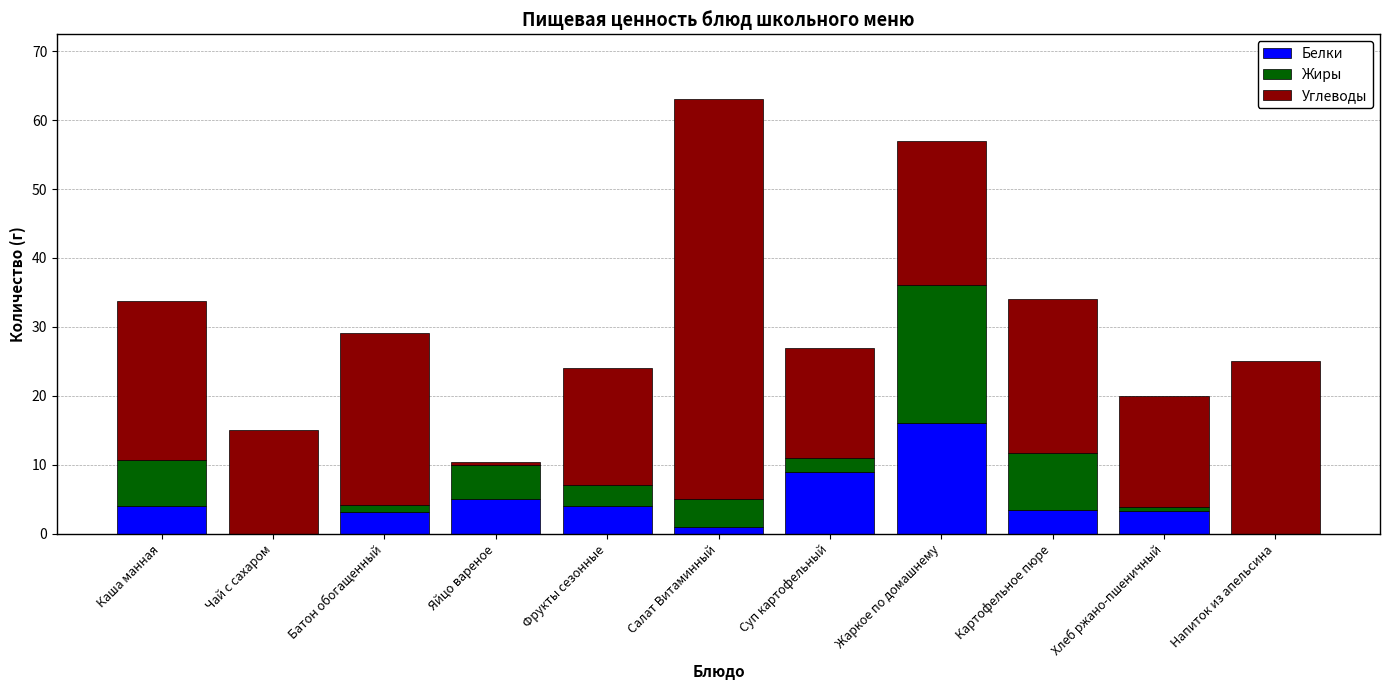

At which label does Белки reach its peak?

Жаркое по домашнему